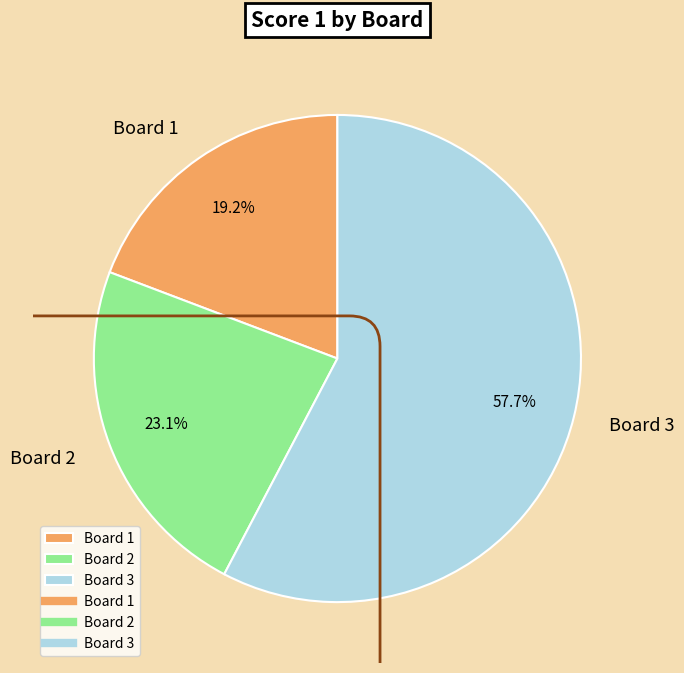

How many slices are in this pie chart?

3